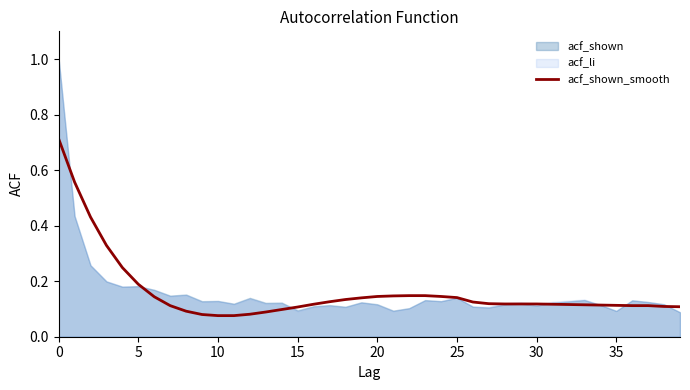

What is the label of the 21st point from the left?

20